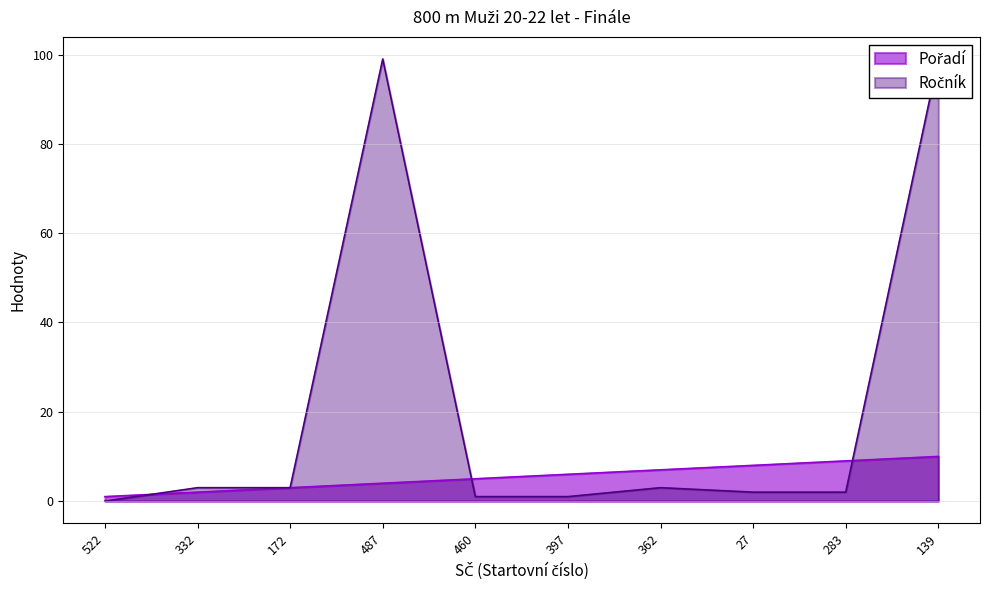

How many lines are shown in the chart?

2